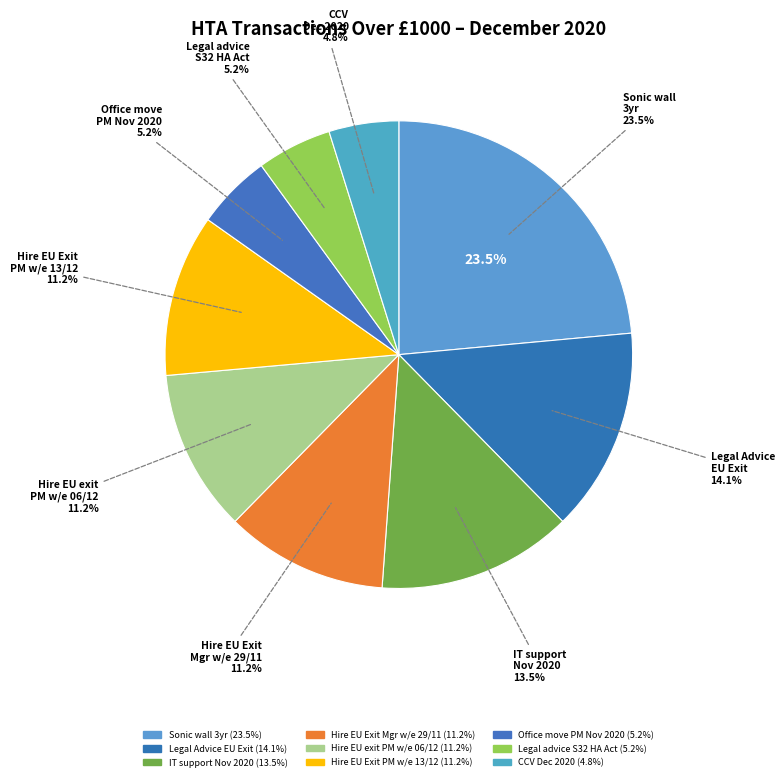

Which category has the biggest portion of the pie?

Sonic wall 3yr Dec 2020-23